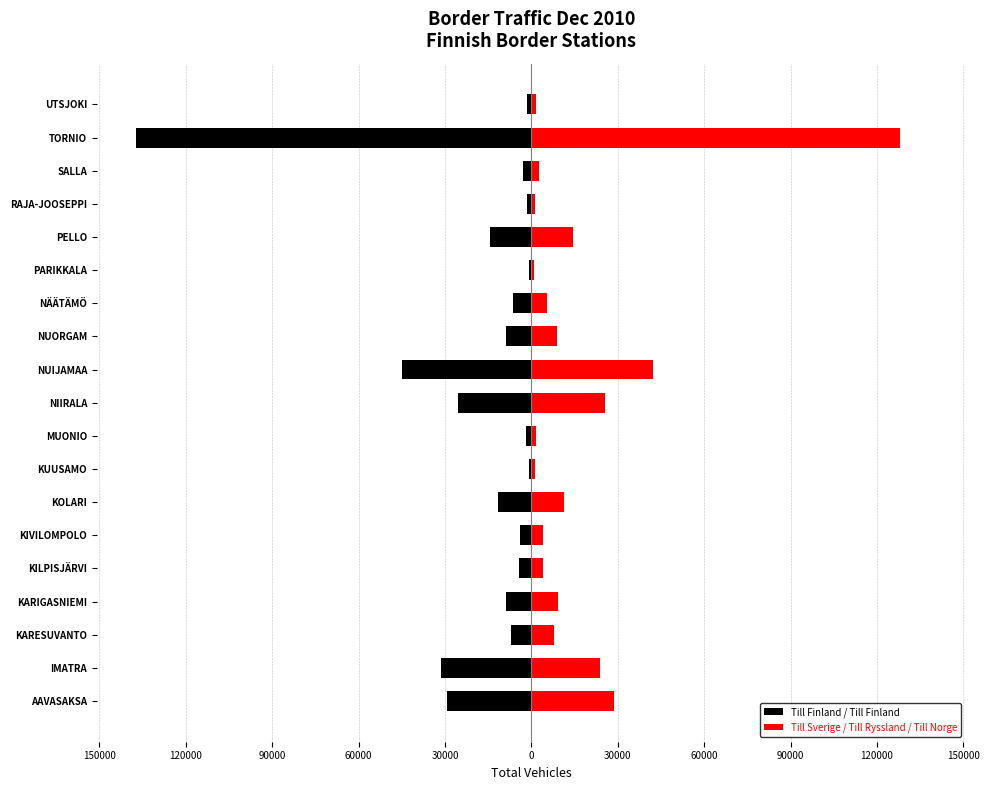

Reading left to right, transcribe all the data shown in this chart.

Till Finland / Till Finland: -29240	-31275	-7027	-8875	-4202	-3971	-11495	-976	-1789	-25447	-44962	-8876	-6290	-761	-14399	-1420	-2833	-137179	-1613
Till Sverige / Till Ryssland / Till Norge: 28869	24002	7820	9168	3954	3895	11409	1105	1768	25604	42344	8738	5398	766	14374	1224	2495	128097	1602